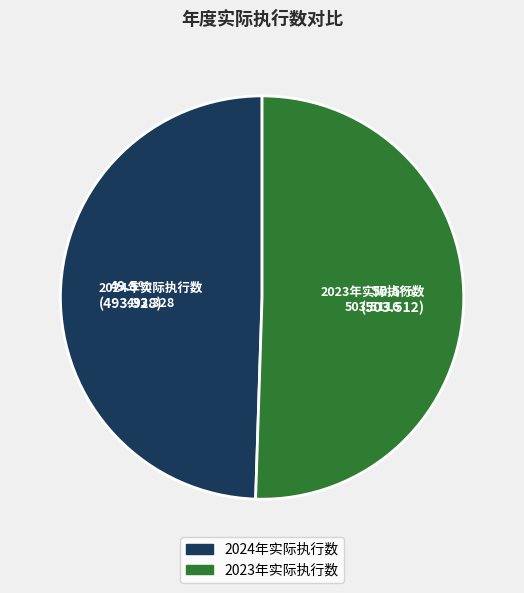

What is the majority slice?

2023年实际执行数